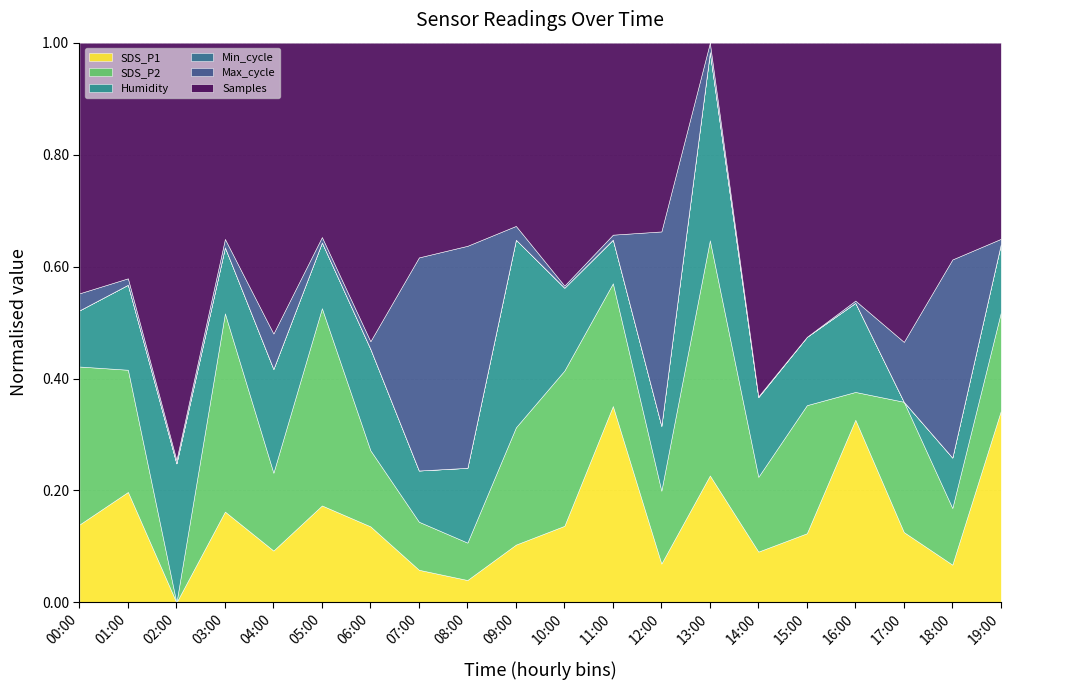

What is the label of the 20th point from the right?

00:00